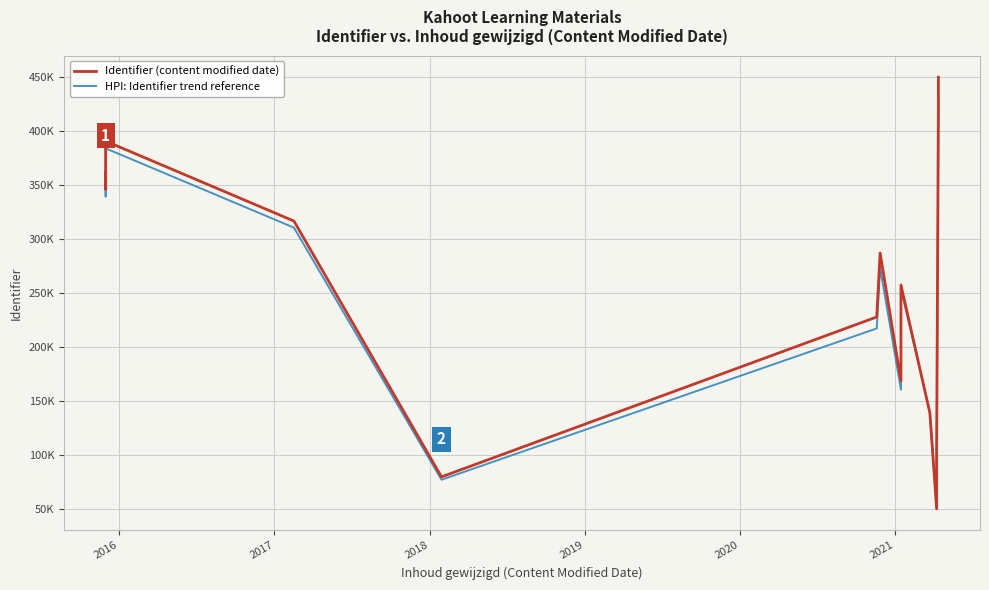

How many interior local peaks does the Identifier (content modified date) series have?

3